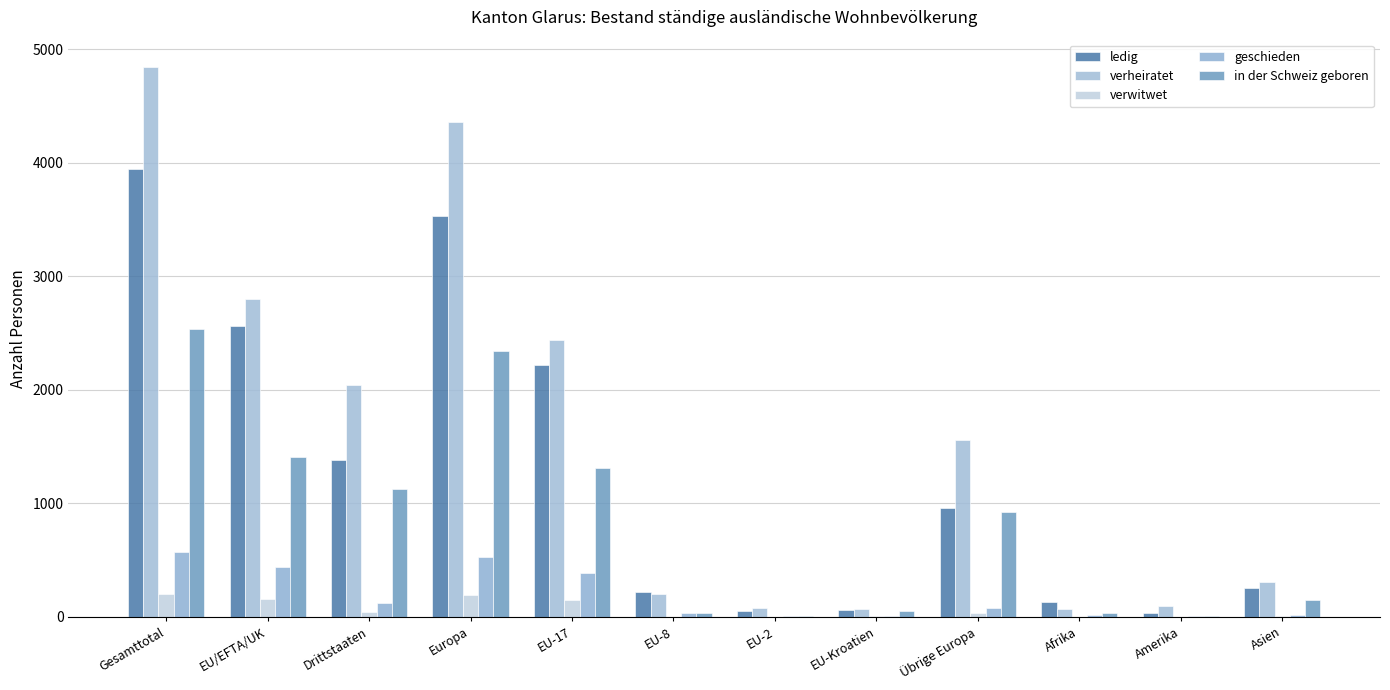

The value of geschieden at EU-8 is 32. True or false?

True